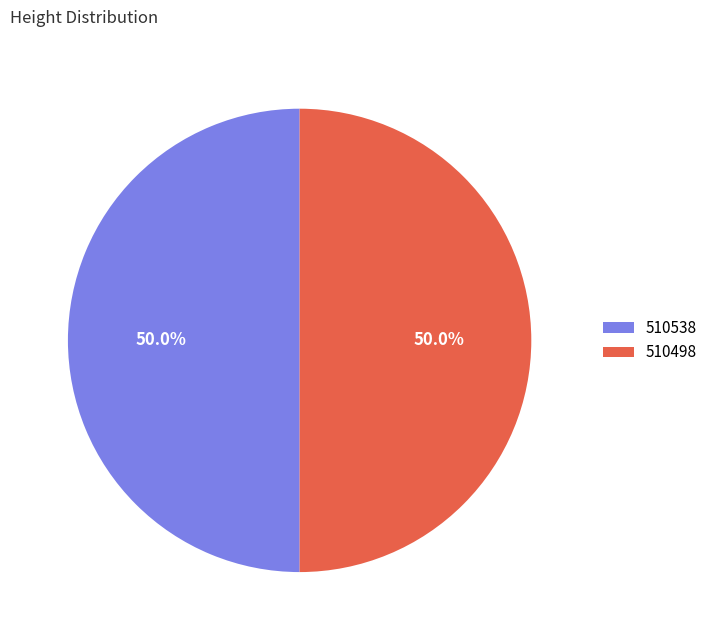

What is the ratio of the value at 510538 to the value at 510498?

1.0